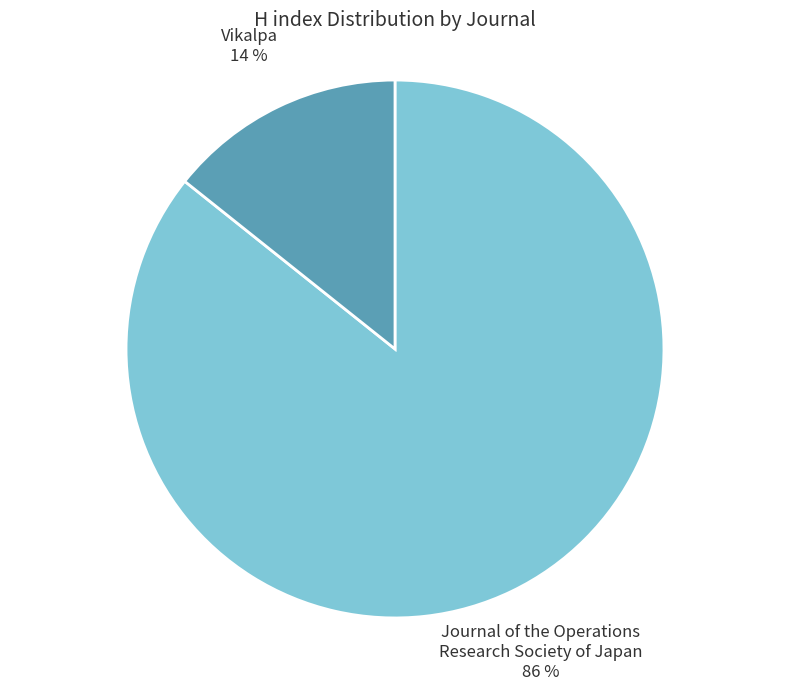

To the nearest percent, what is the average slice percentage?

50%